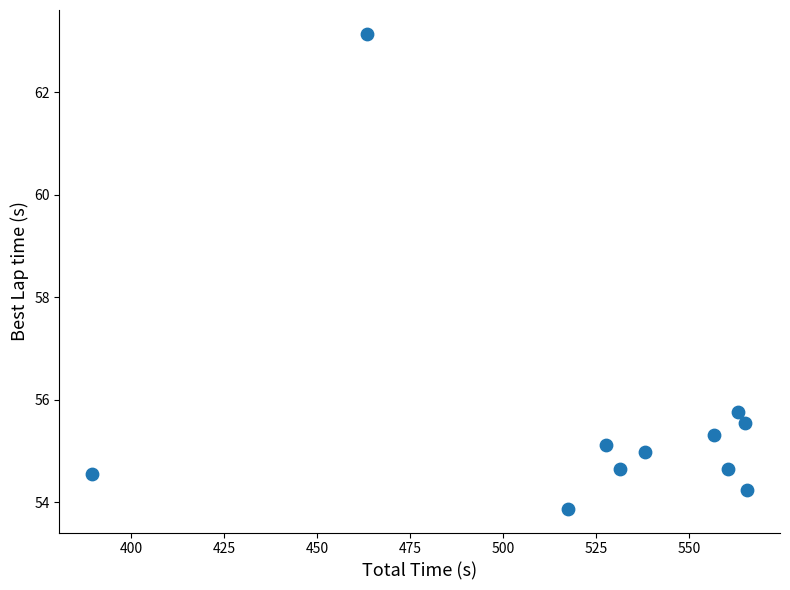

What Y value in the scatter plot is closest to 58?

55.8